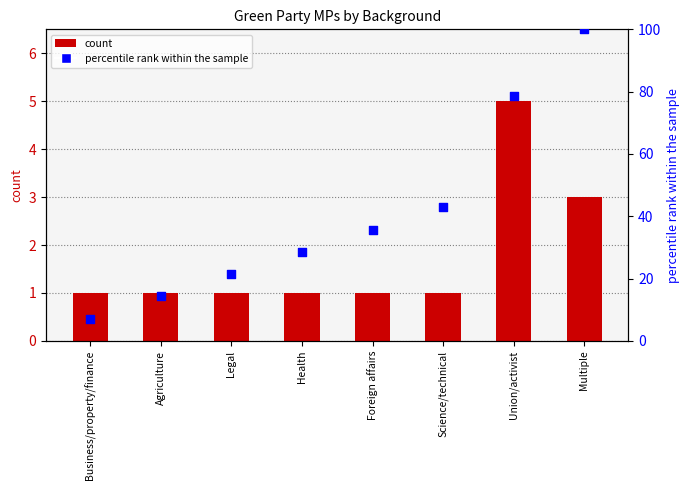

Which series contains the highest Y value?

percentile rank within the sample